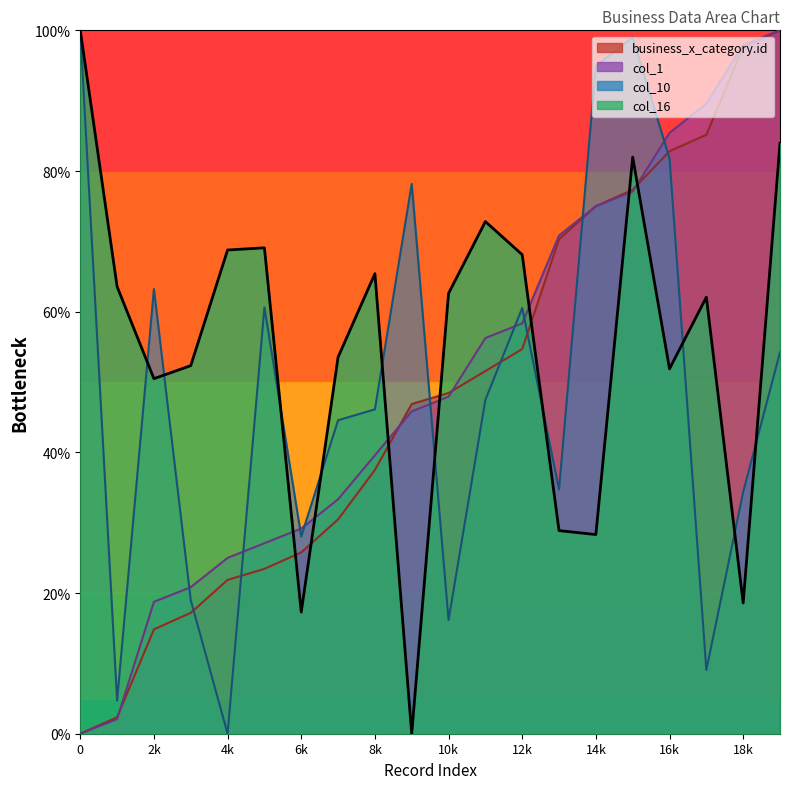

What is the value of the business_x_category.id point at the 2nd from the left?

2.3